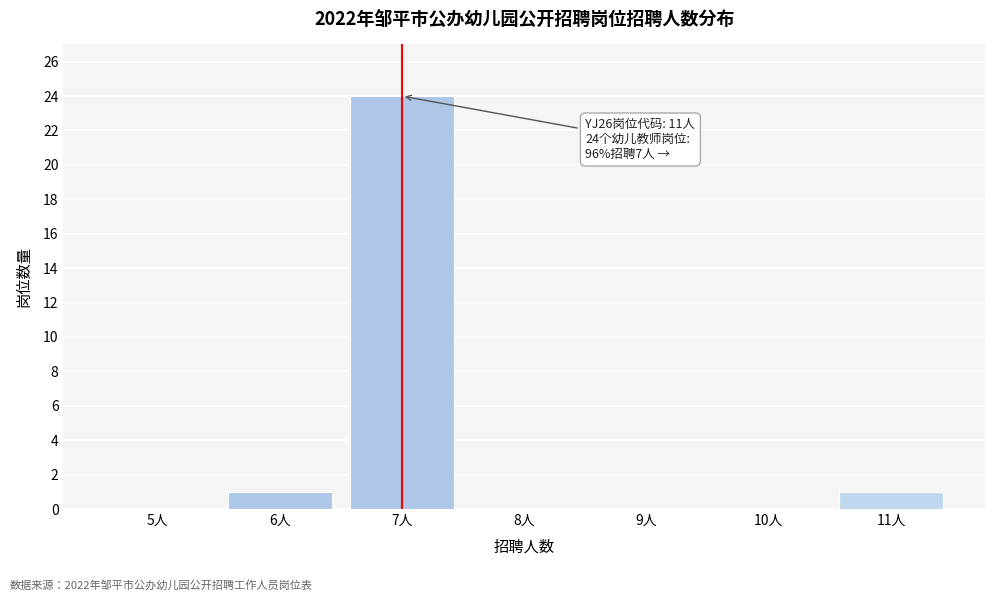

Reading right to left, transcribe all the data shown in this chart.

11人=1	10人=0	9人=0	8人=0	7人=24	6人=1	5人=0